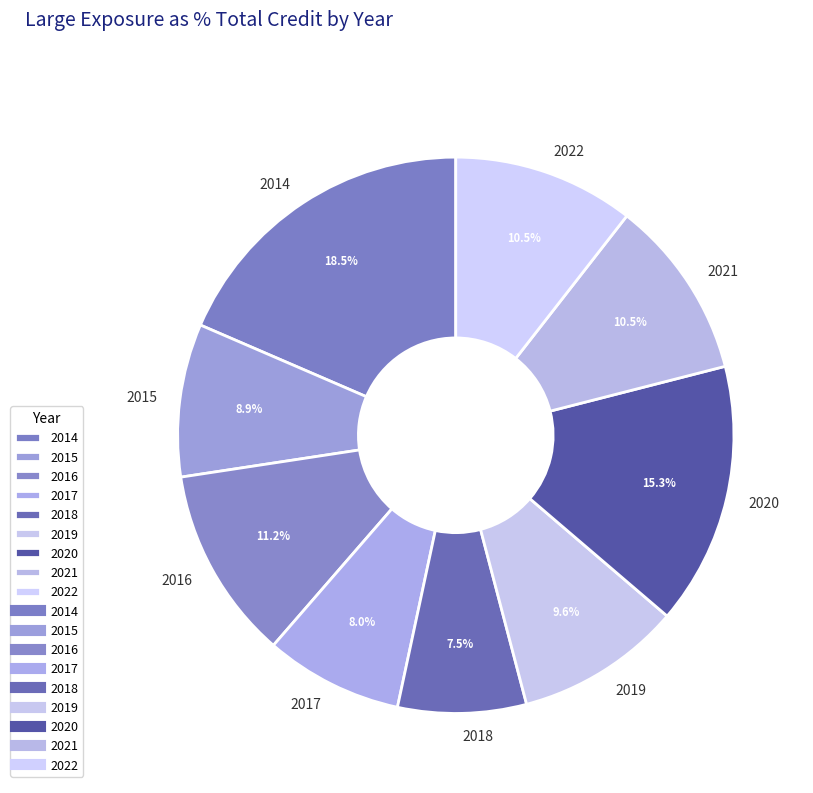

Which slice is the smallest?

2018